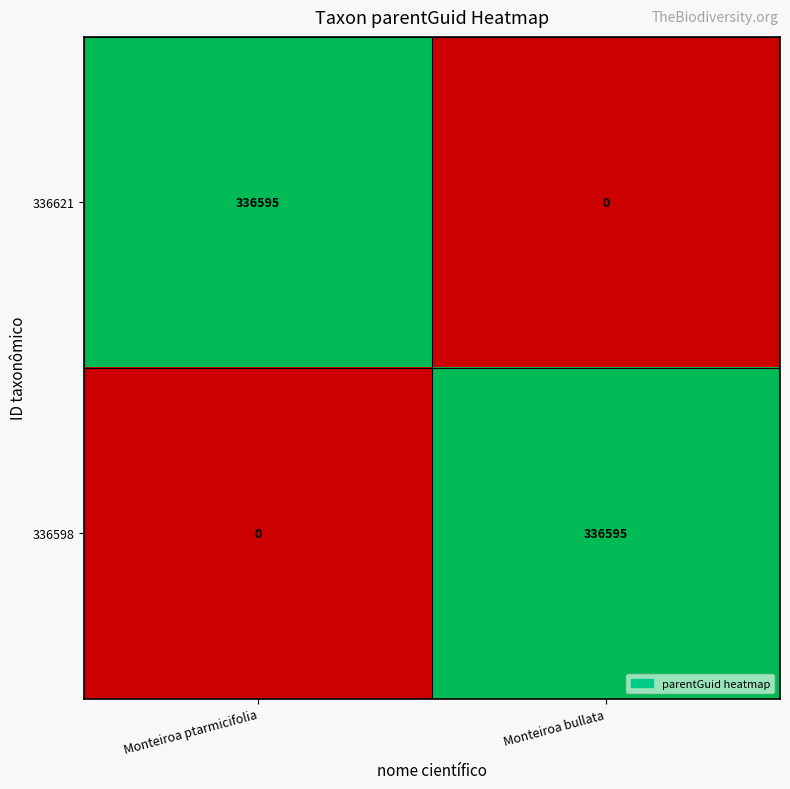

How many positive values does the 336598 series have?

1